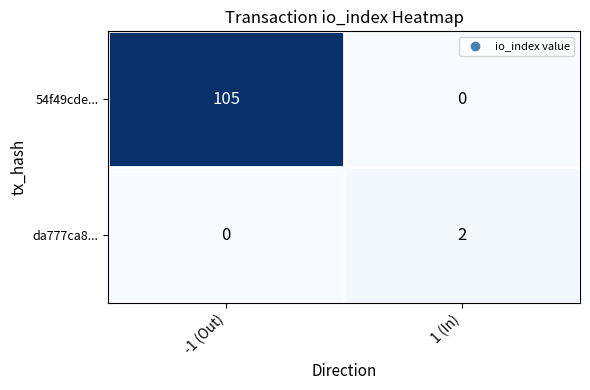

Count the number of categories in the chart.

2